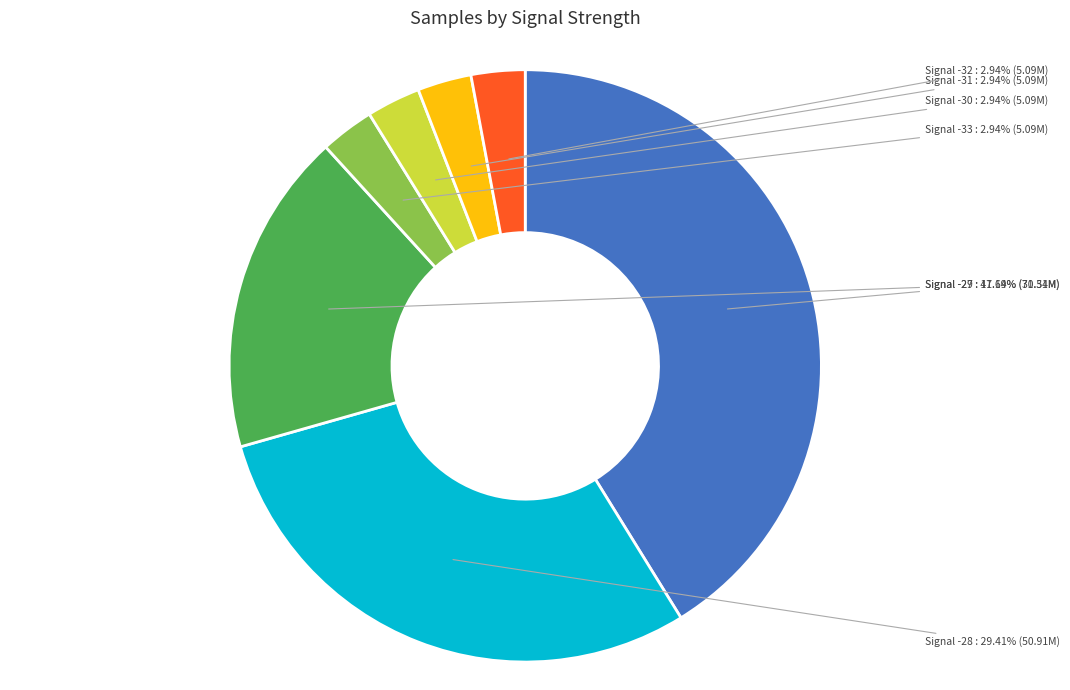

Does Signal -28 represent more than half of the total?

No